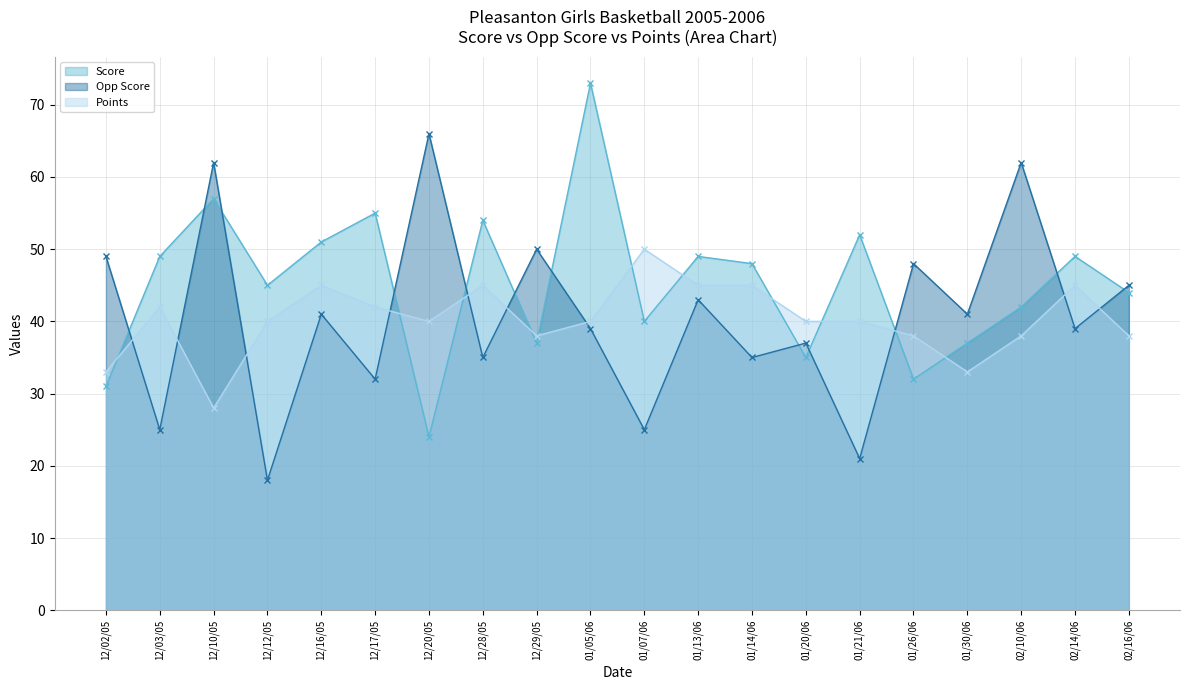

What is the spread (max minus min) of values at 12/10/05?

34